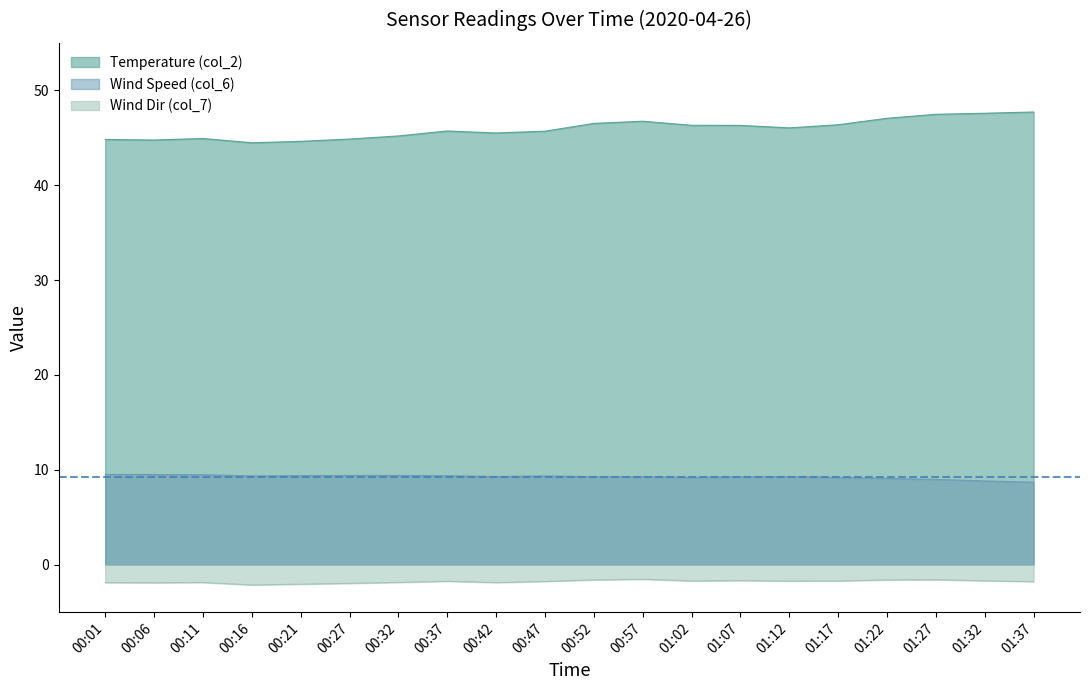

Rank the series by their average value, from lowest to highest.

Wind Dir (col_7), Wind Speed (col_6), Temperature (col_2)